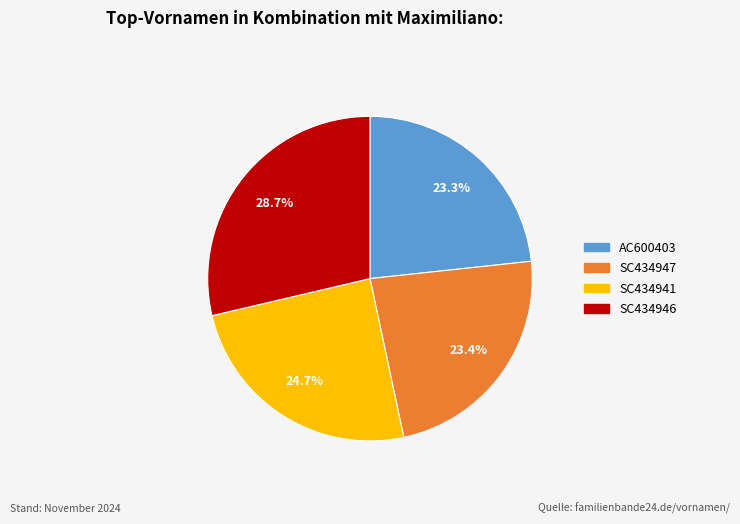

To the nearest percent, what percentage of the pie is SC434947?

23%